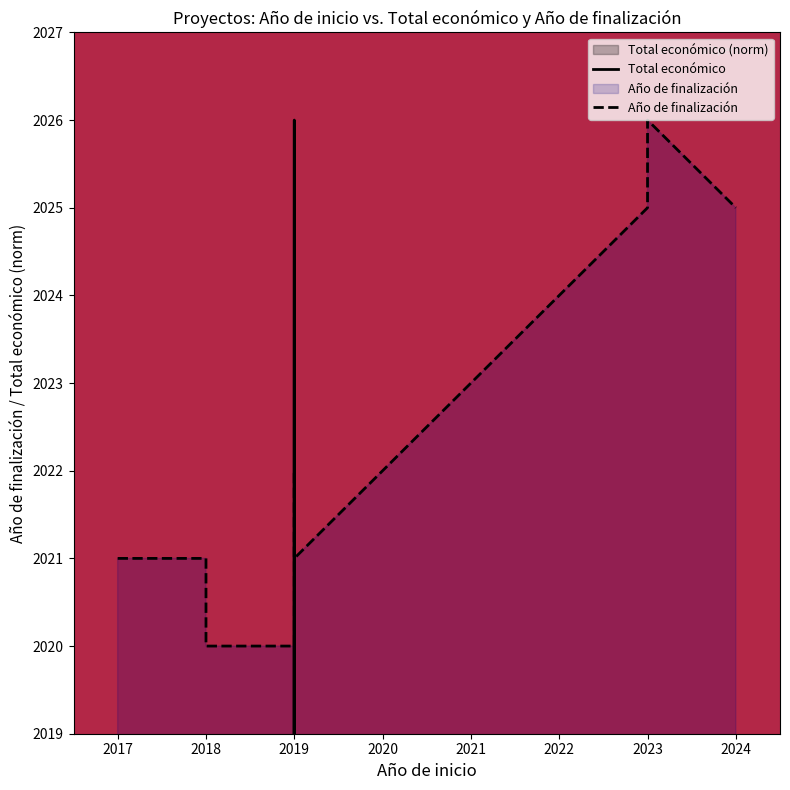

Count the number of data series in this chart.

2